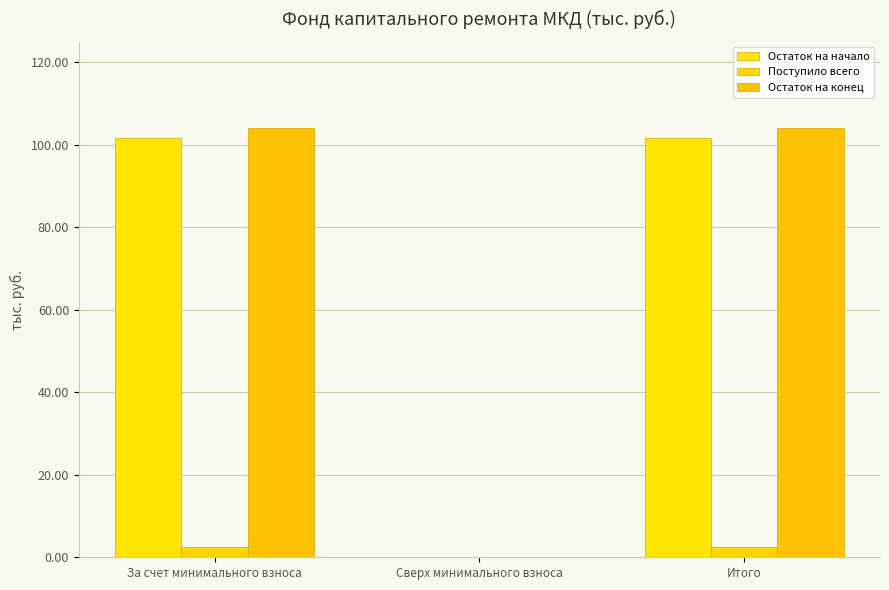

What are all the series names shown in the legend?

Остаток на начало, Поступило всего, Остаток на конец